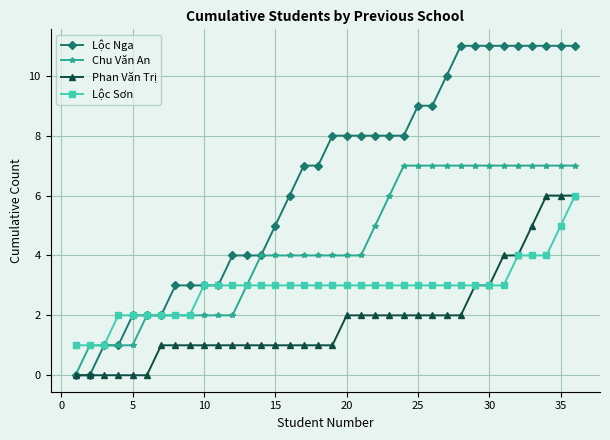

Which series has the largest range (max minus min)?

Lộc Nga